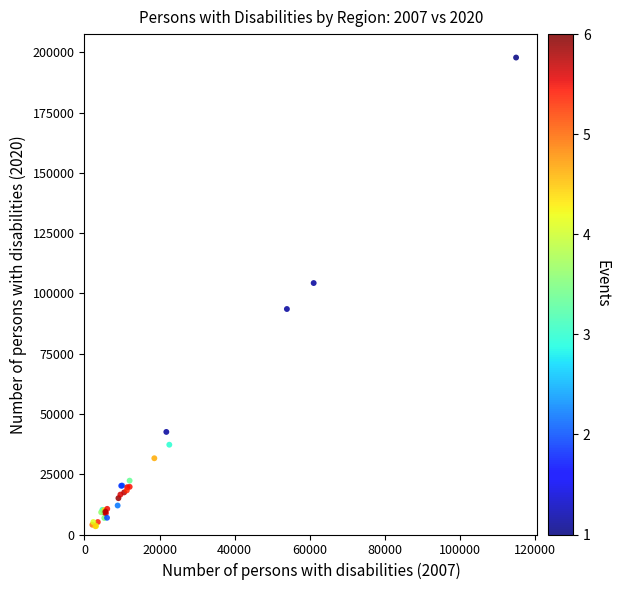

What Y value in the scatter plot is closest to 100610?

104281